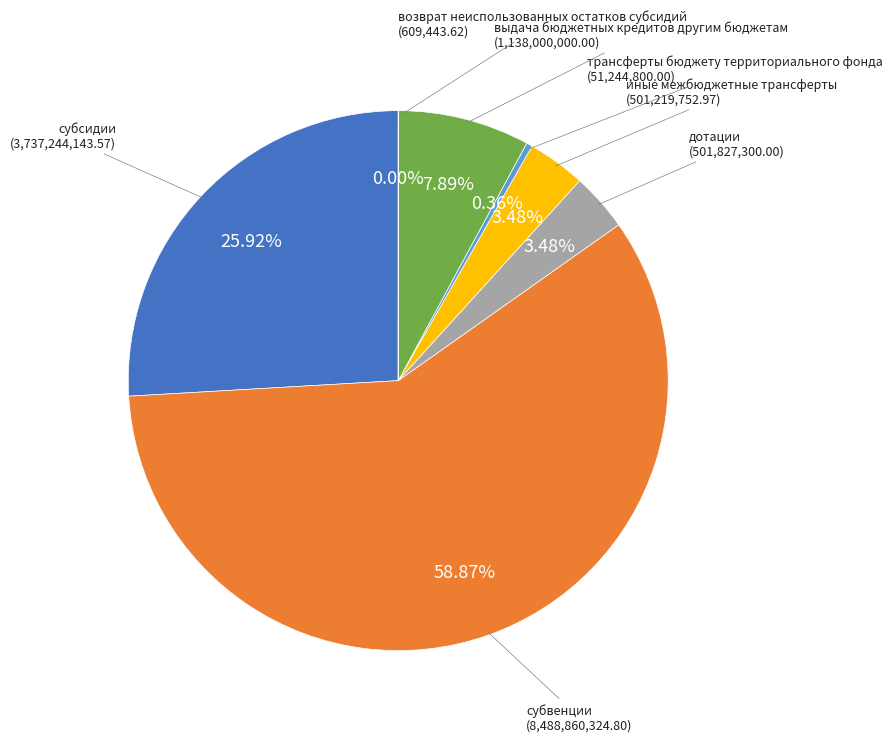

To the nearest percent, what is the difference between the largest and smallest slice percentages?

59%